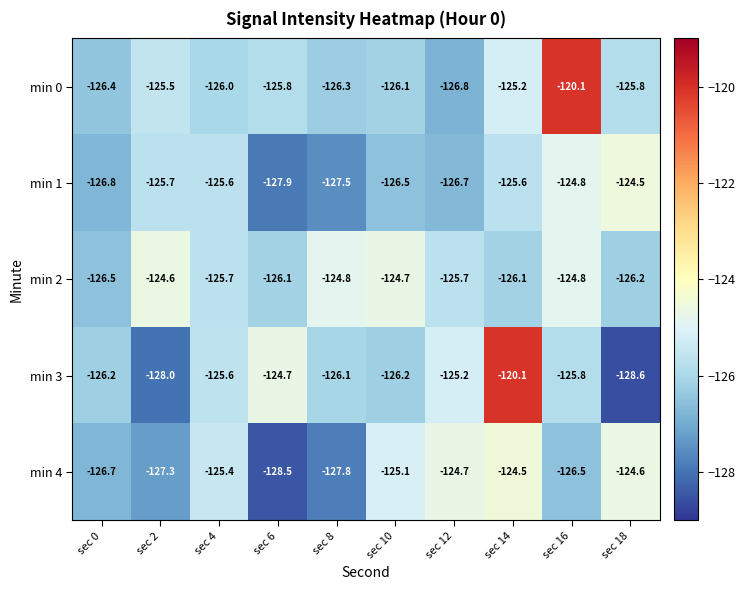

What is the difference between the maximum and minimum values in the min 0 series?

6.7